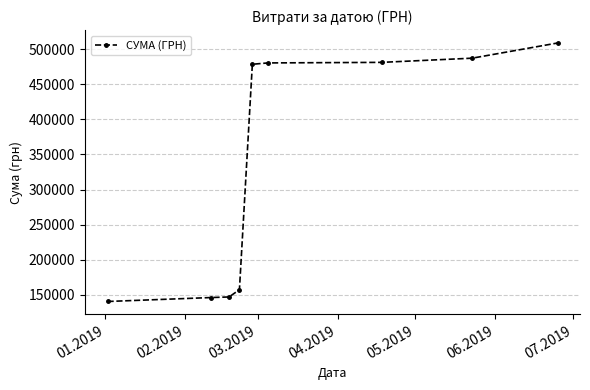

What is the smallest value displayed?

140693.5